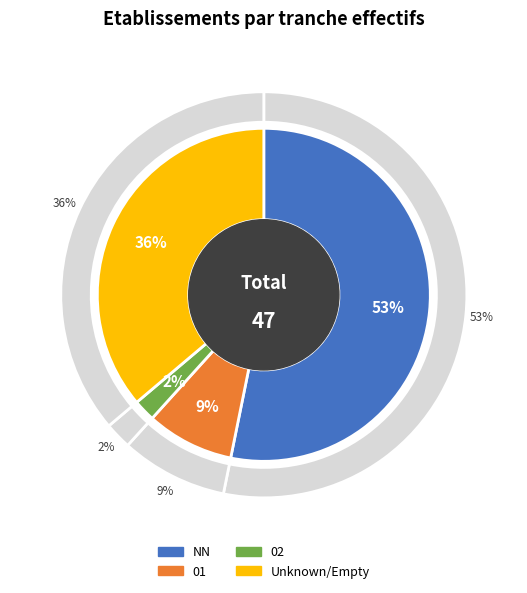

What is the largest slice in the pie chart?

NN